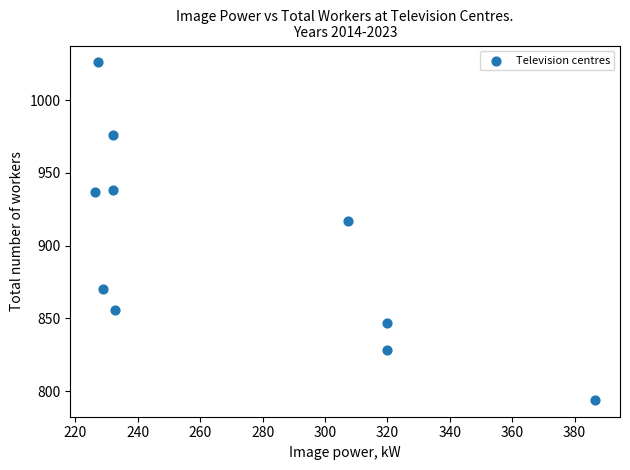

What Y value in the scatter plot is closest to 910?

917